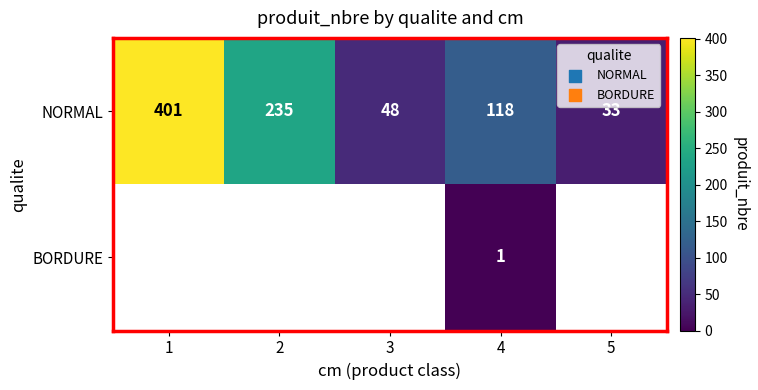

Which category has the lowest value in the NORMAL series?

5